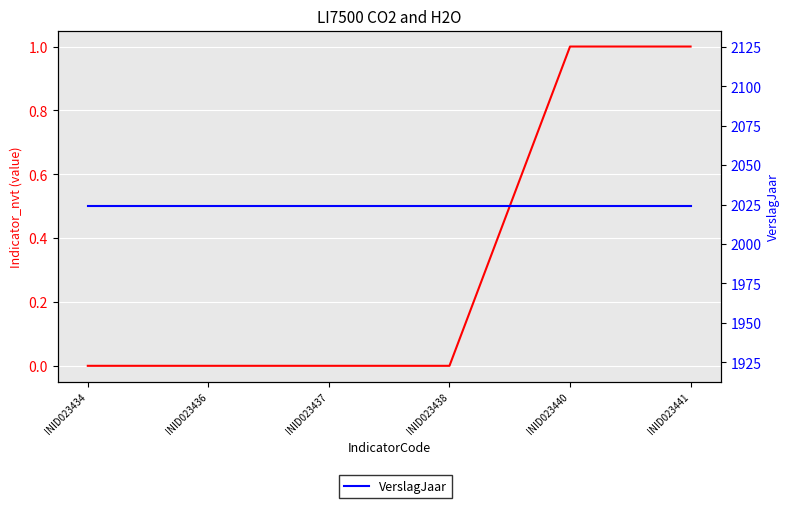

At how many categories does at least one series exceed 800?

6